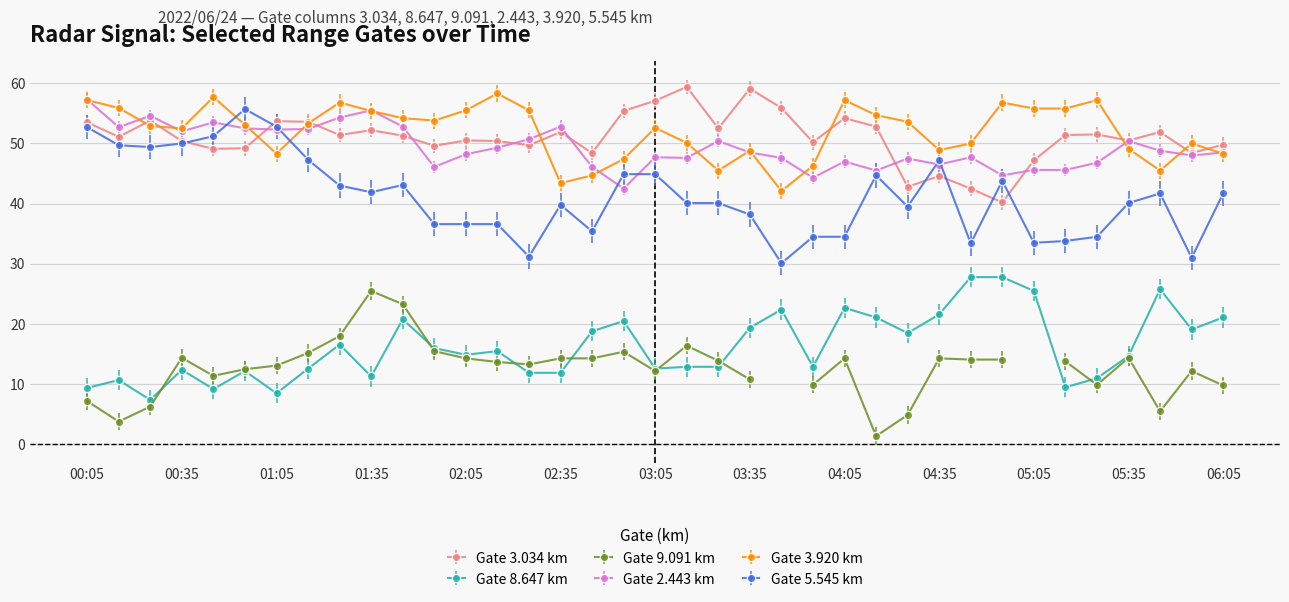

Where does the 8.647 series first go above 14?

01:25